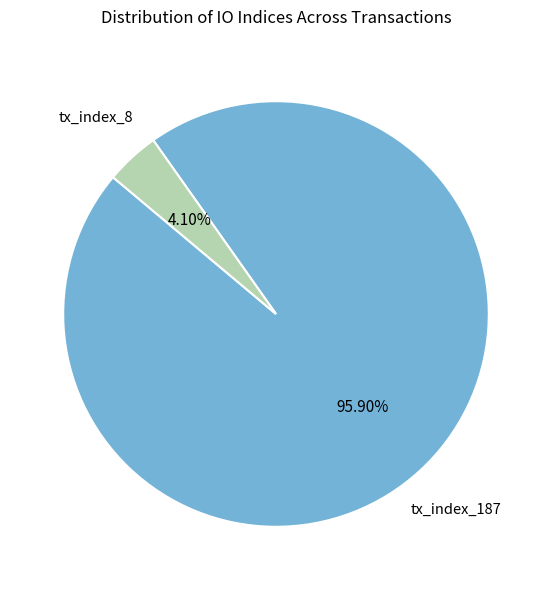

Which category has the biggest portion of the pie?

tx_index_187